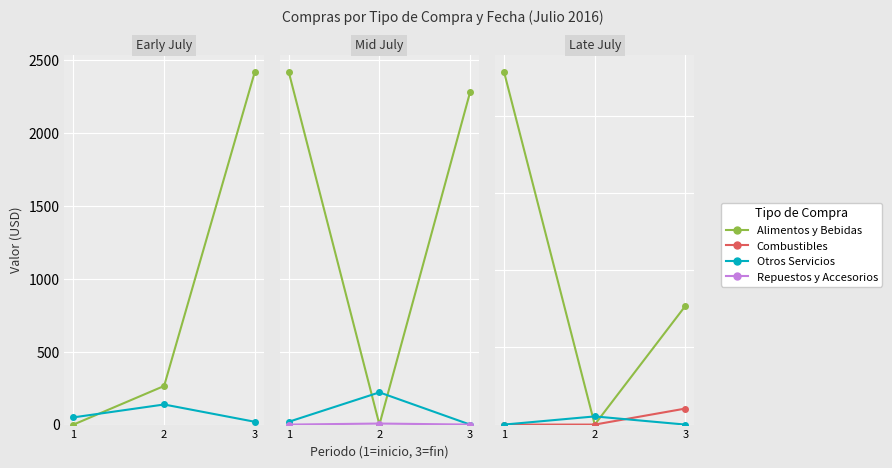

List the labels in order of Repuestos y Accesorios value, smallest first.

1, 3, 2